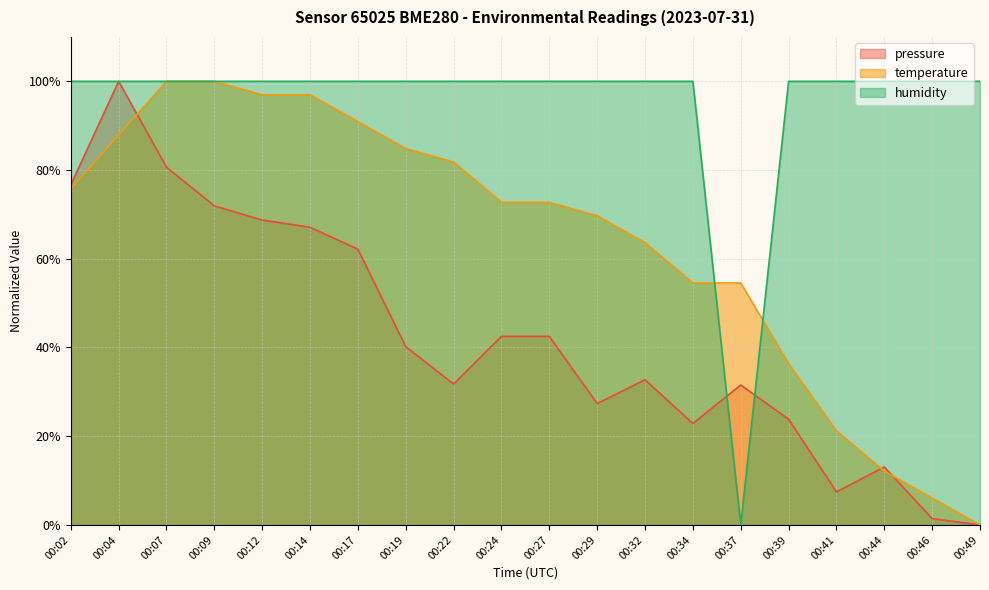

Which series changed the most between 00:14 and 00:46?

temperature